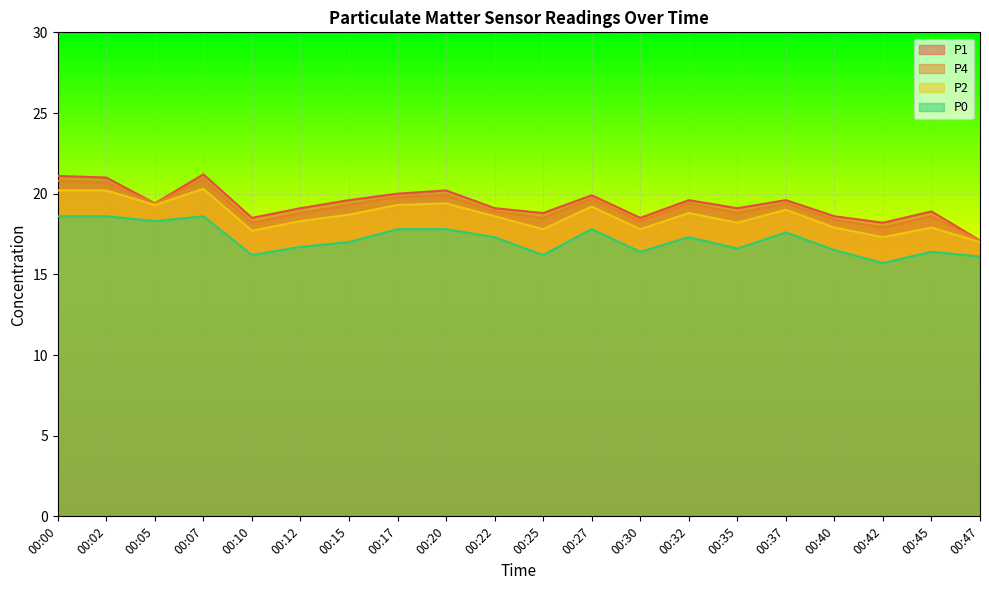

How many lines are shown in the chart?

4